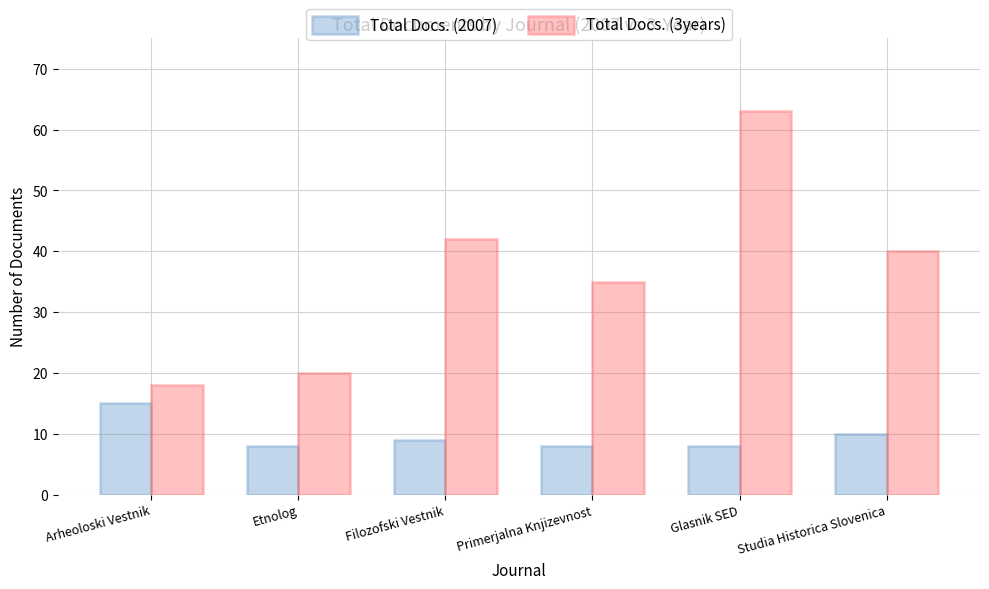

What is the highest value of the Total Docs. (2007) series?

15